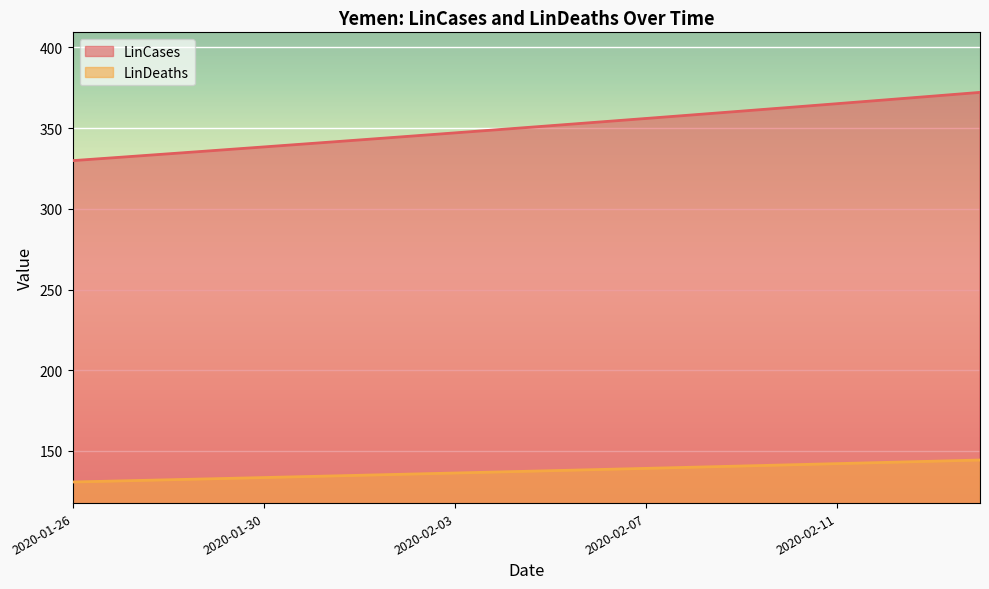

Rank the series by their maximum value, from lowest to highest.

LinDeaths, LinCases